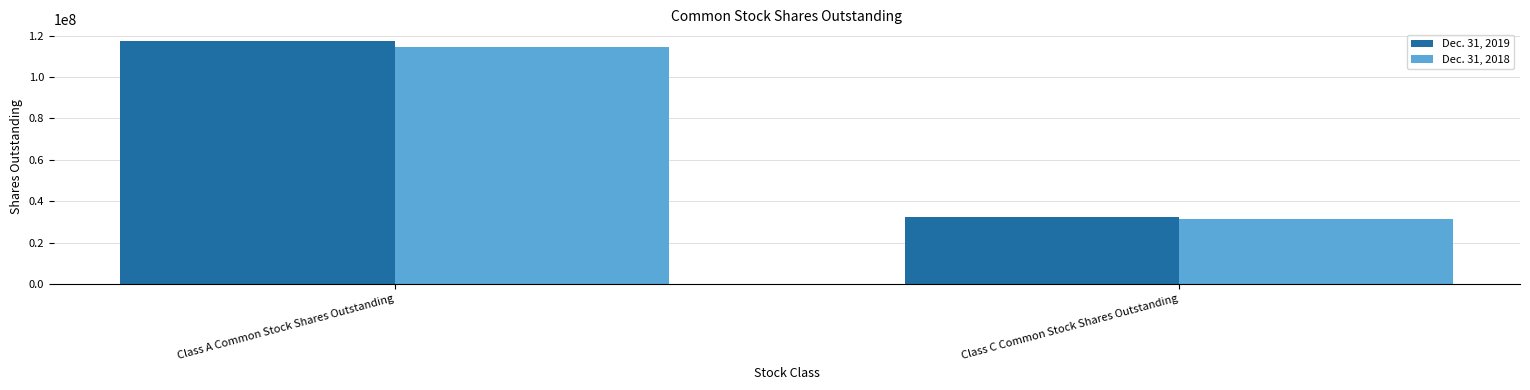

Which series has the widest spread of values?

Dec. 31, 2019